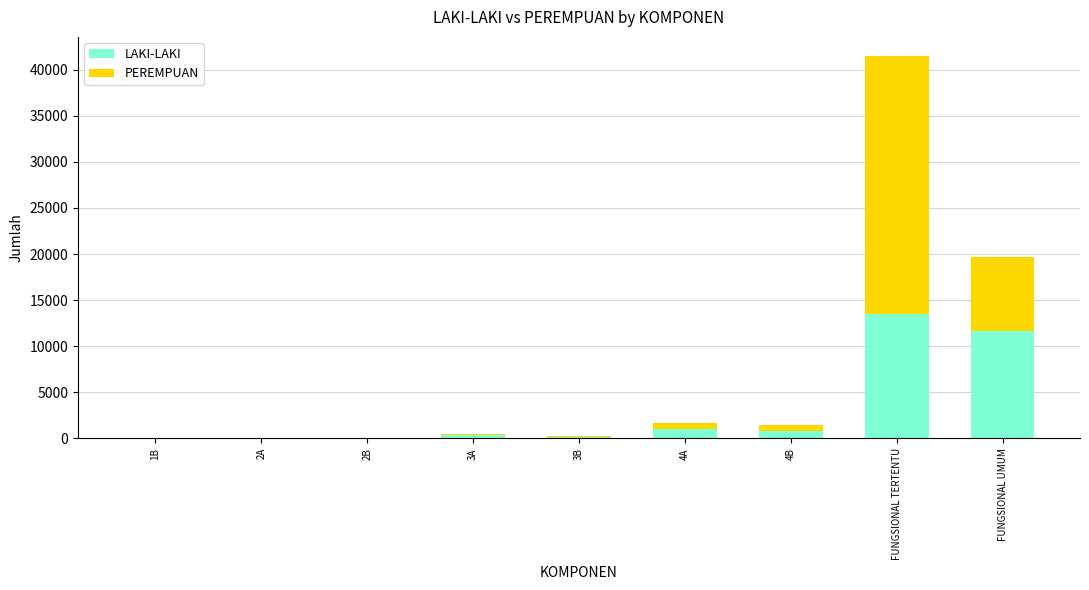

What is the maximum value for LAKI-LAKI?

13470